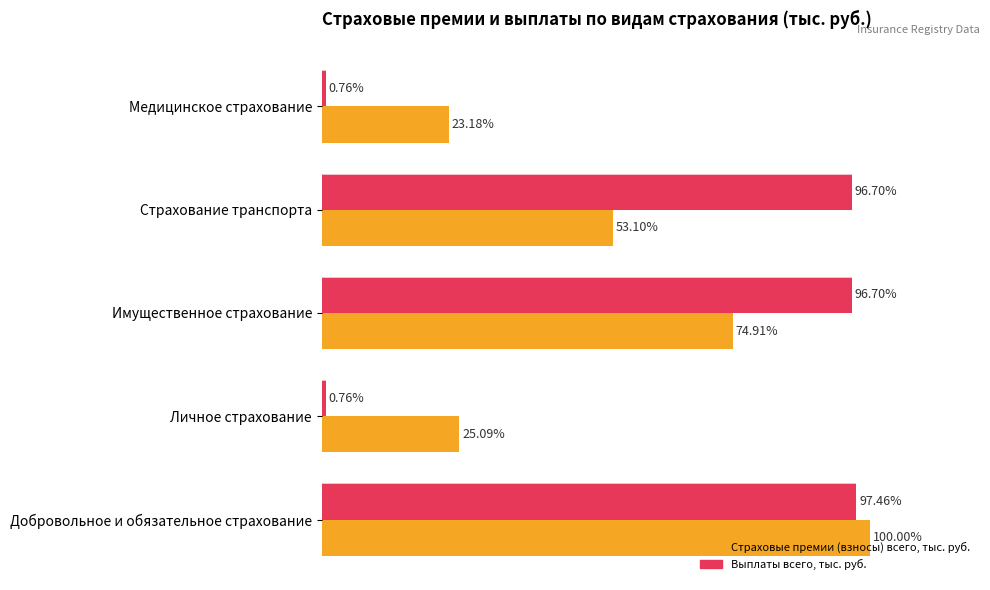

What are all the series names shown in the legend?

Страховые премии (взносы) всего, тыс. руб., Выплаты всего, тыс. руб.